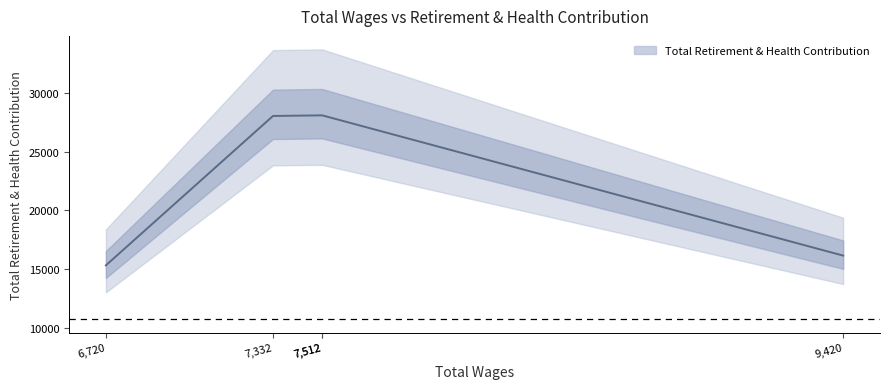

True or false: the data shows 15309 at 6,720.

True